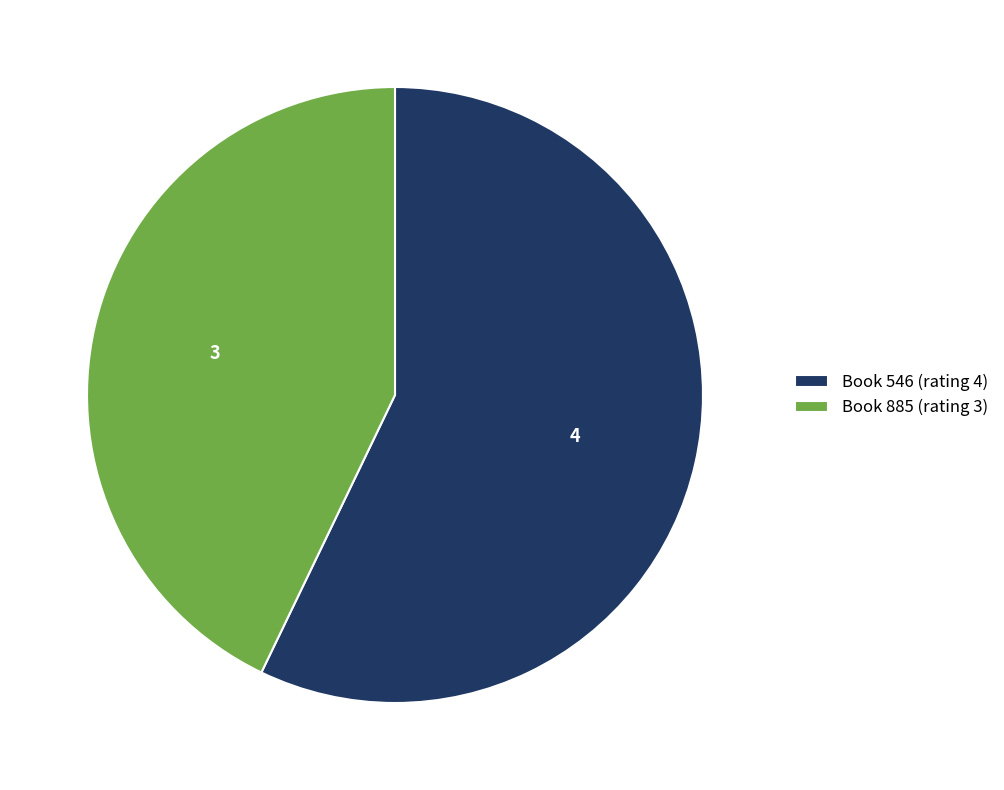

True or false: Book 546 (rating 4) accounts for 71% of the total.

False